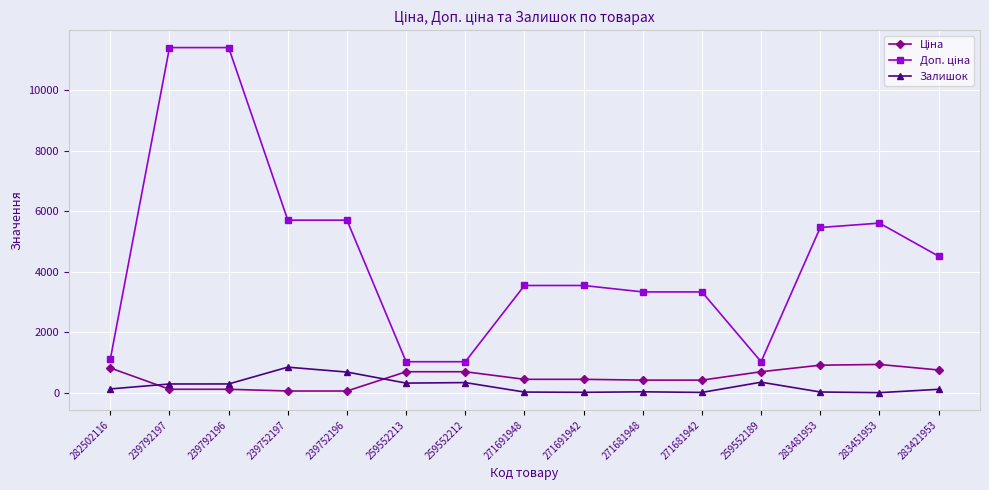

True or false: Залишок has more than 0 interior local peaks.

True